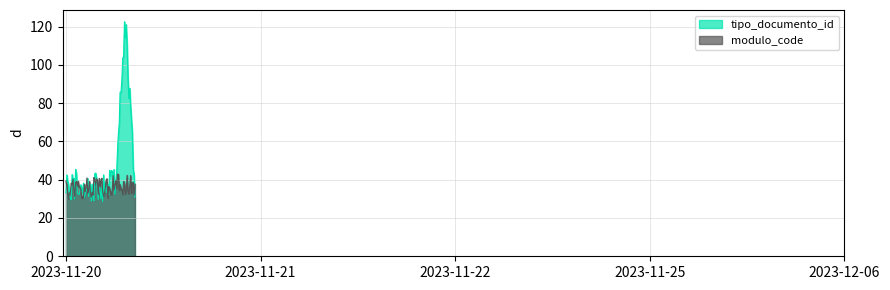

What is the lowest value of the tipo_documento_id series?

28.6